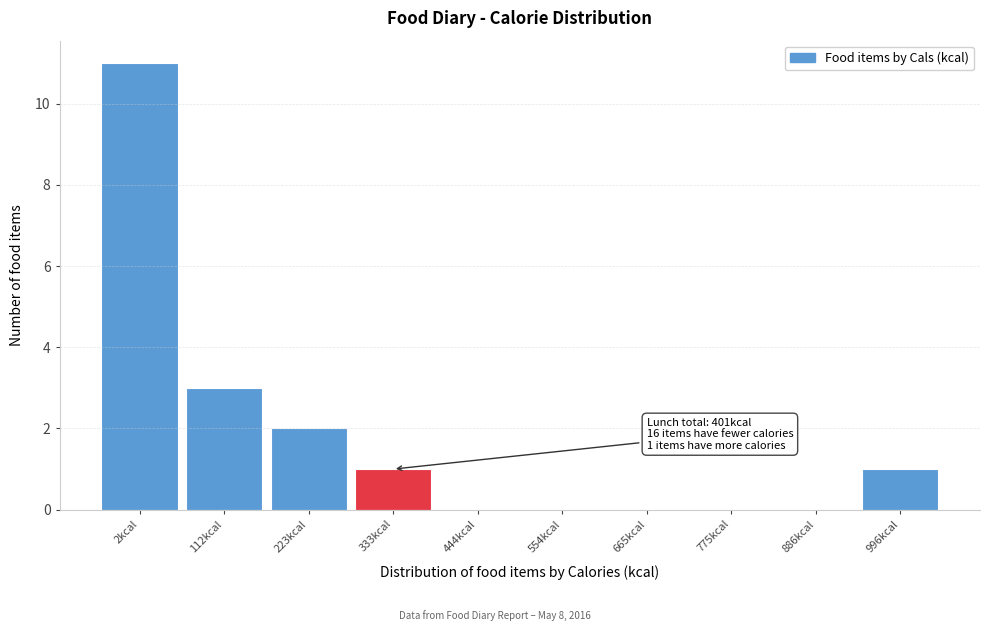

Reading left to right, what are all the values shown in this chart?

2kcal=11	112kcal=3	223kcal=2	333kcal=1	444kcal=0	554kcal=0	665kcal=0	775kcal=0	886kcal=0	996kcal=1